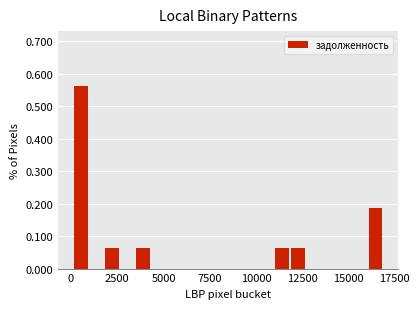

Read against the x-axis, roughly where is the centre of the tallest bar?

500